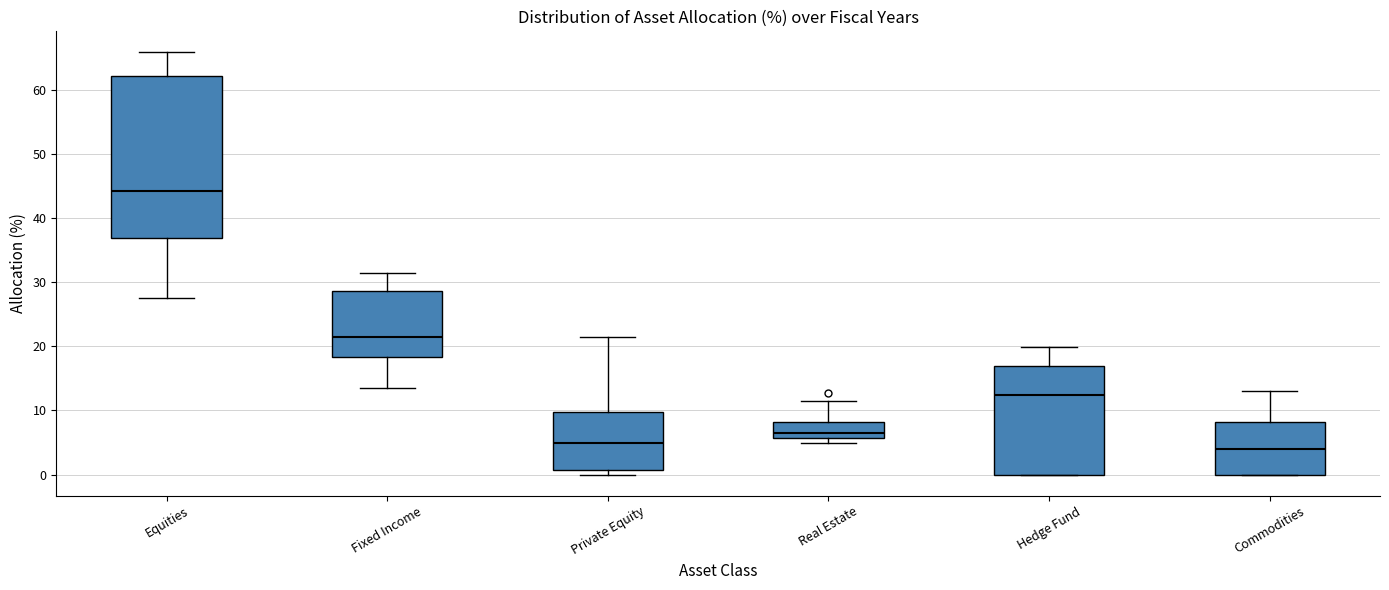

Reading left to right, transcribe this box plot: for each box, give where its median line is, the range the box spans, and where its two whiskers end, as read against the y-axis. The values are not printed on the chart, so give them approximately, as read against the axis.

Equities: median 44, box 37 to 62, whiskers 28 to 66
Fixed Income: median 21, box 18 to 29, whiskers 14 to 31
Private Equity: median 5, box 1 to 10, whiskers 0 to 22
Real Estate: median 6 (just above the box's lower edge), box 6 to 8, whiskers 5 to 12
Hedge Fund: median 12, box 0 to 17, whiskers 0 to 20
Commodities: median 4, box 0 to 8, whiskers 0 to 13